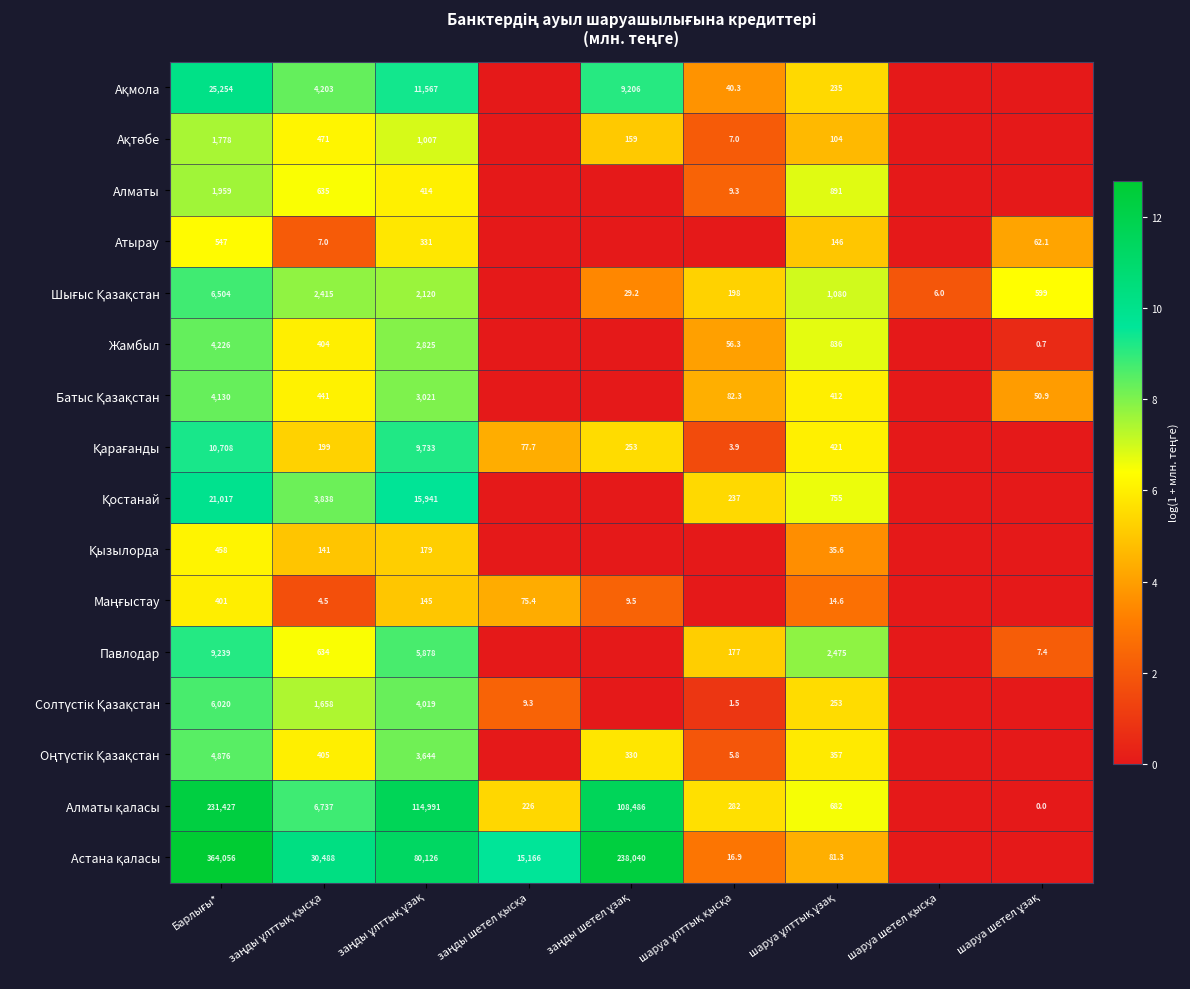

Which series has the largest range (max minus min)?

Астана қаласы